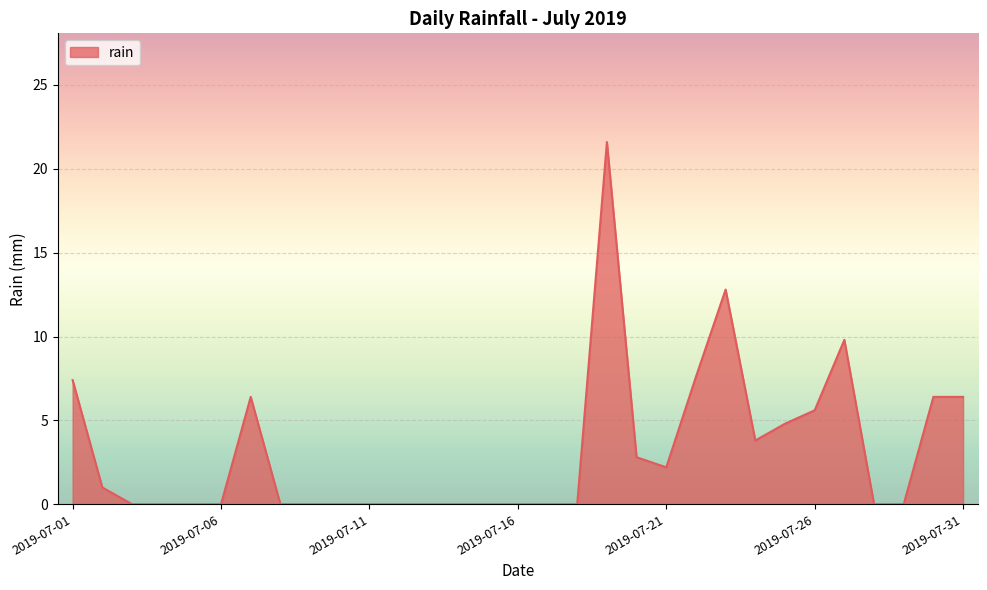

What is the difference between the maximum and minimum values?

21.6